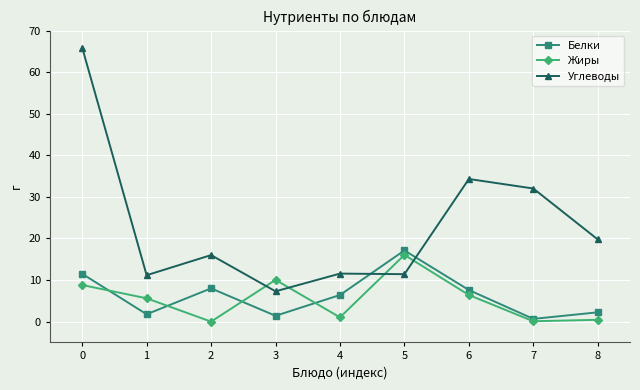

True or false: Жиры has a value of 16.0 at 5.

True